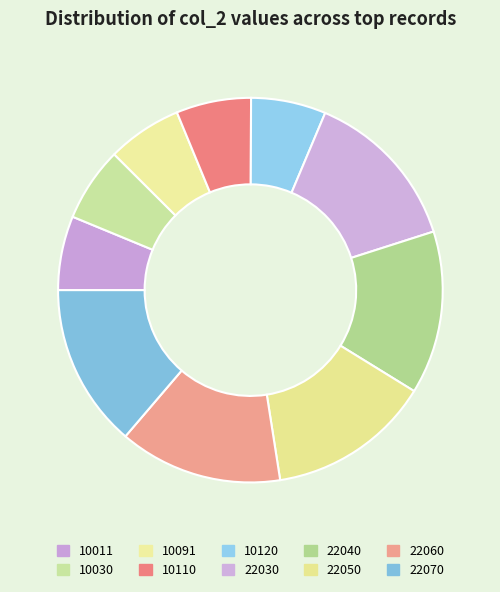

Is 10120 the majority of the pie?

No